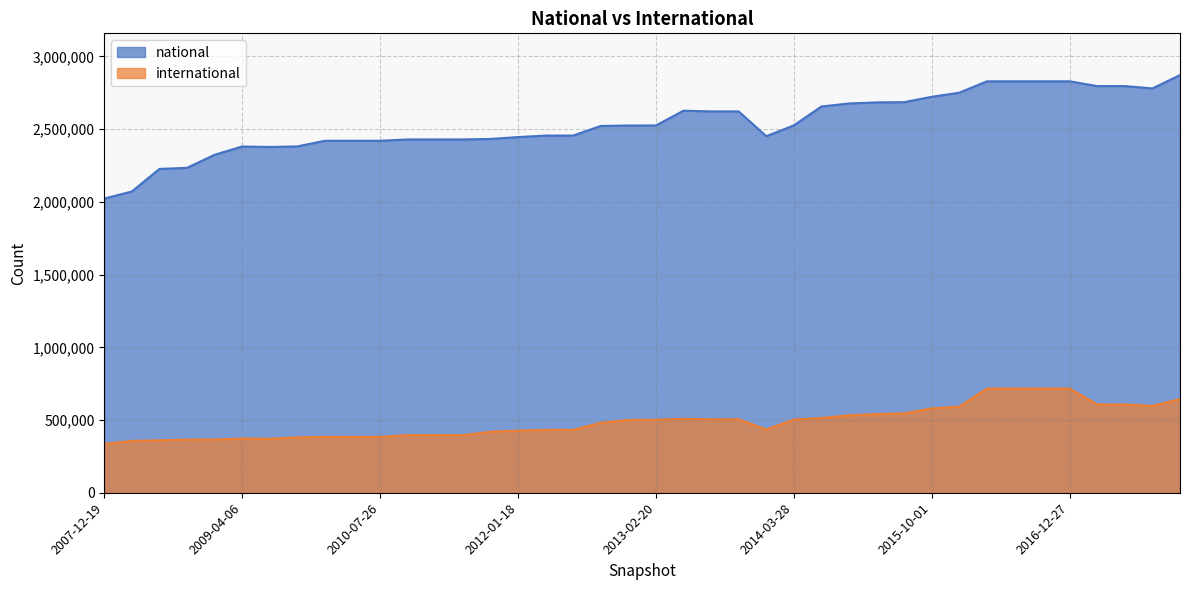

Which has a higher value, 2009-12-16 or 2013-02-20?

2013-02-20